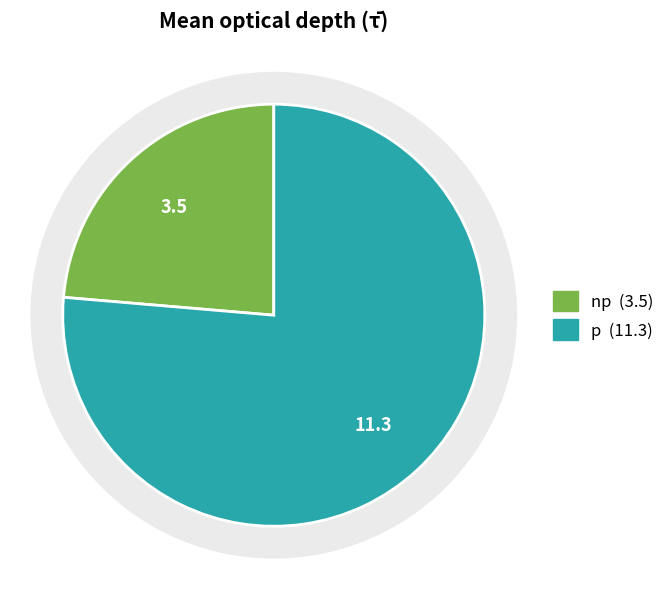

Which slice is the smallest?

np